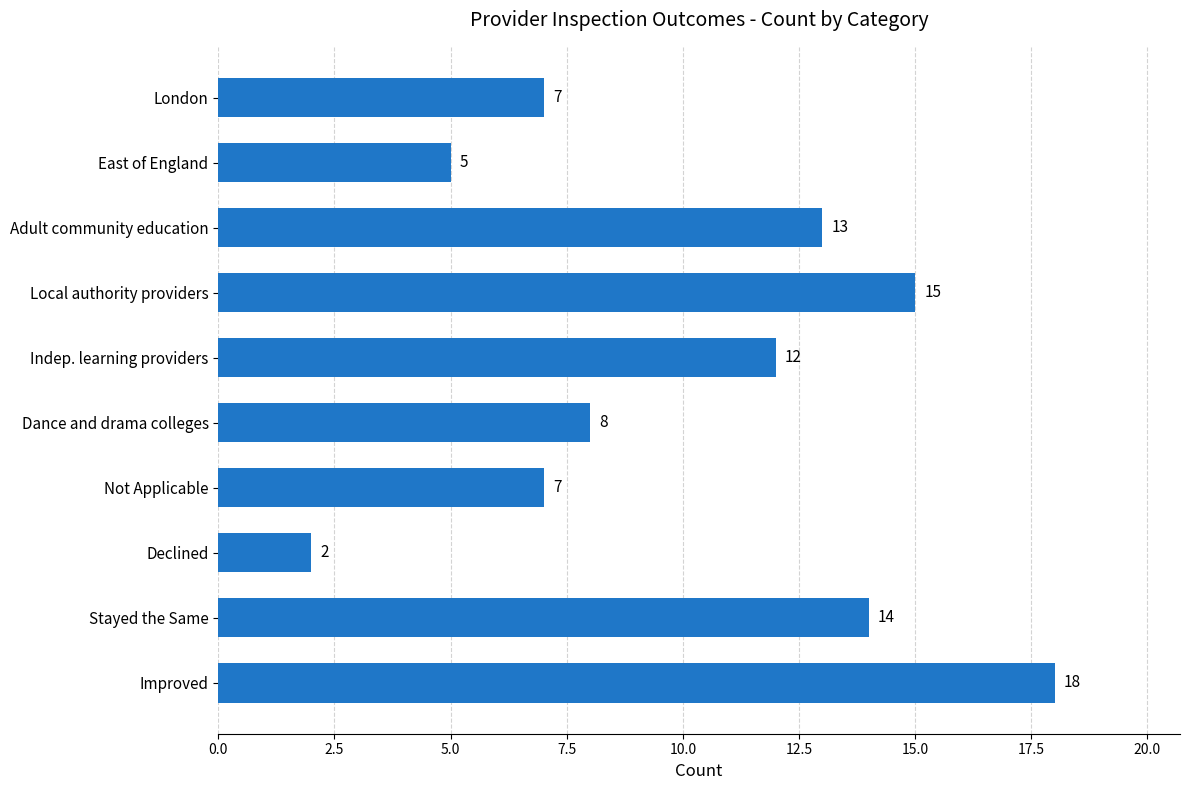

Where is the data nearest to the value 10?

Dance and drama colleges